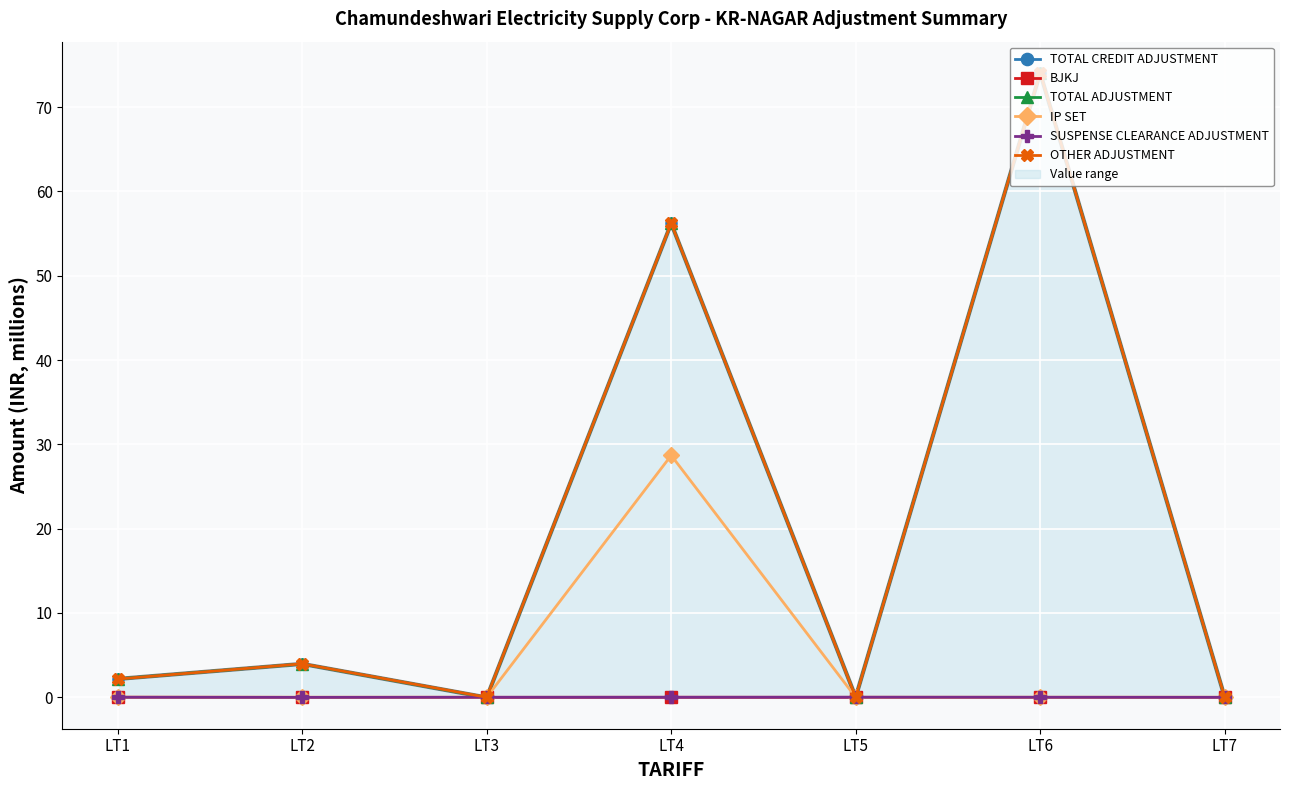

Reading left to right, transcribe all the data shown in this chart.

TOTAL CREDIT ADJUSTMENT: 2.2	4.0	-0.0	56.2	0.0	74.1	0.0
BJKJ: 0.0	0.0	0.0	0.0	0.0	0.0	0.0
TOTAL ADJUSTMENT: 2.2	4.0	-0.0	56.2	0.0	74.1	0.0
IP SET: 0.0	0.0	0.0	28.7	0.0	0.0	0.0
SUSPENSE CLEARANCE ADJUSTMENT: 0.0	-0.0	0.0	0.0	0.0	0.0	-0.0
OTHER ADJUSTMENT: 2.2	4.0	0.0	56.2	0.0	74.1	0.0